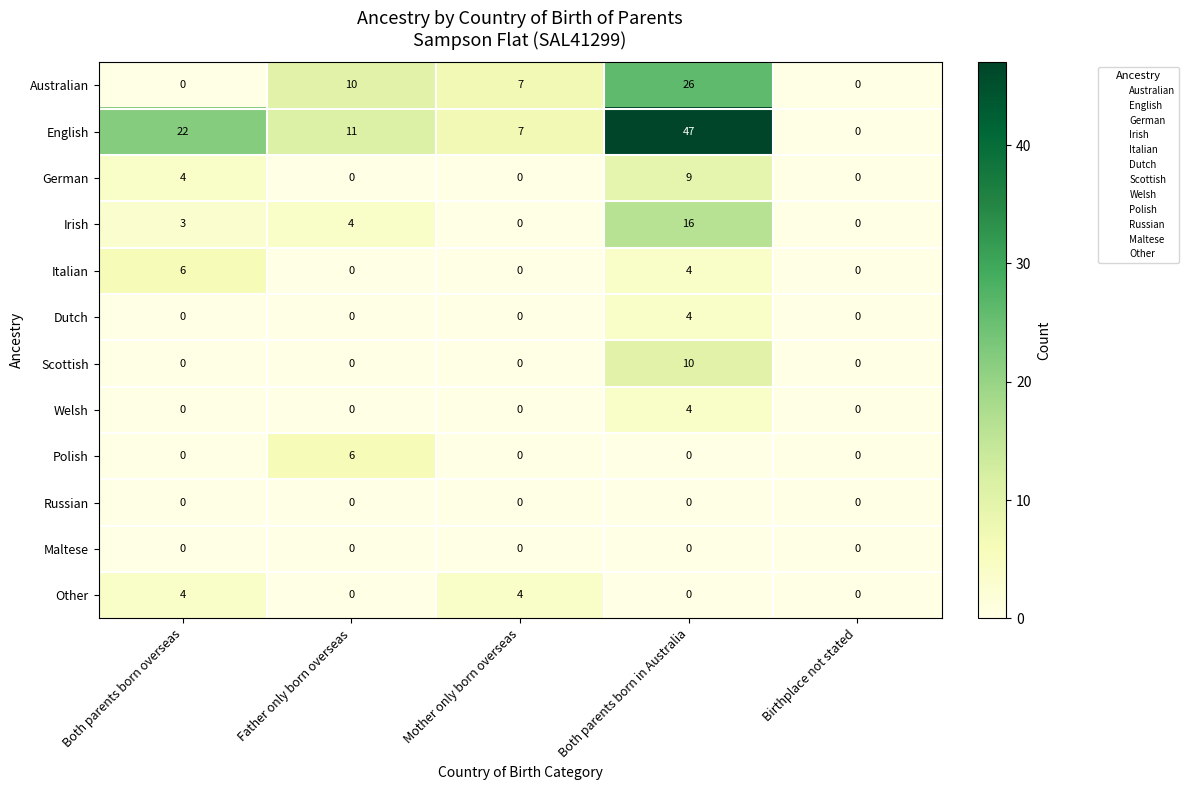

How many distinct data groups are displayed?

12